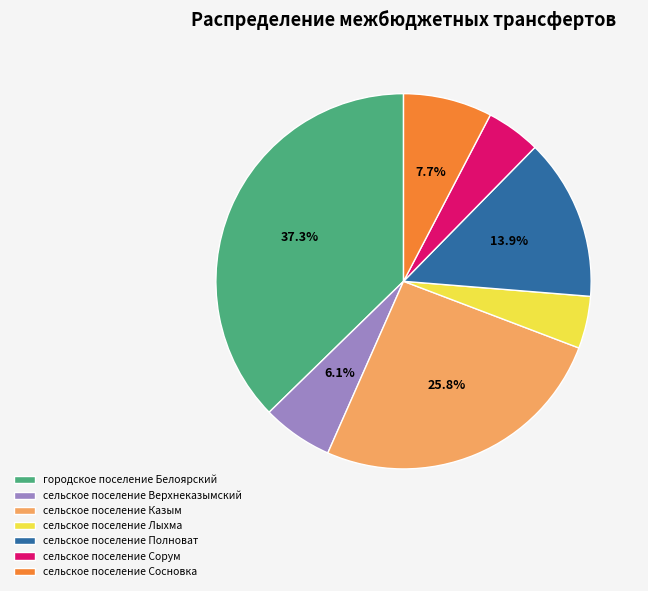

What portion of the pie excludes городское поселение Белоярский?

62.7%